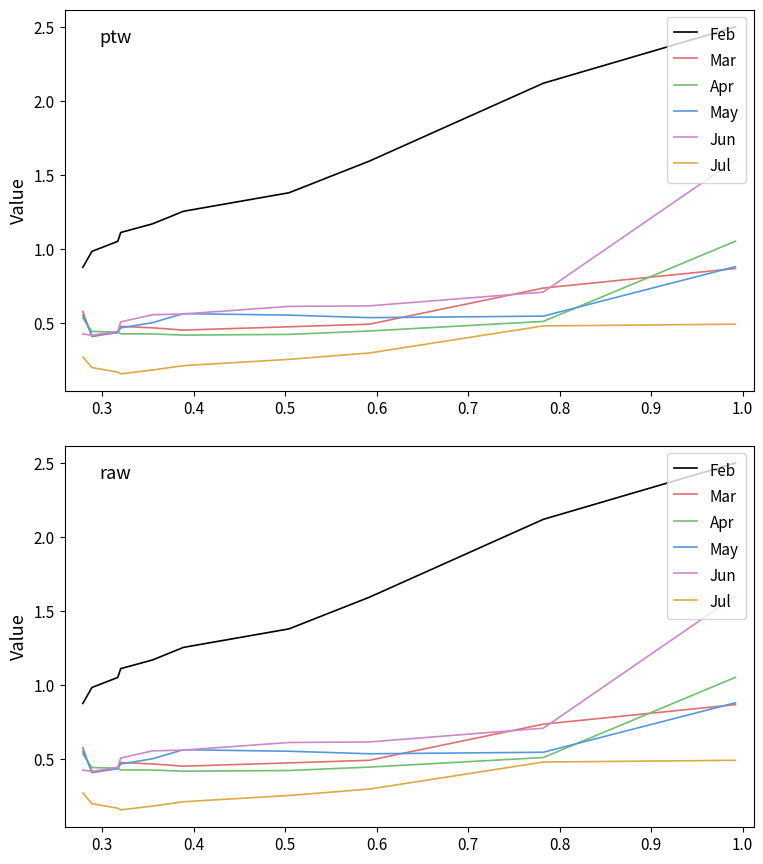

Count the Mar values in the range 0 to 1.

10